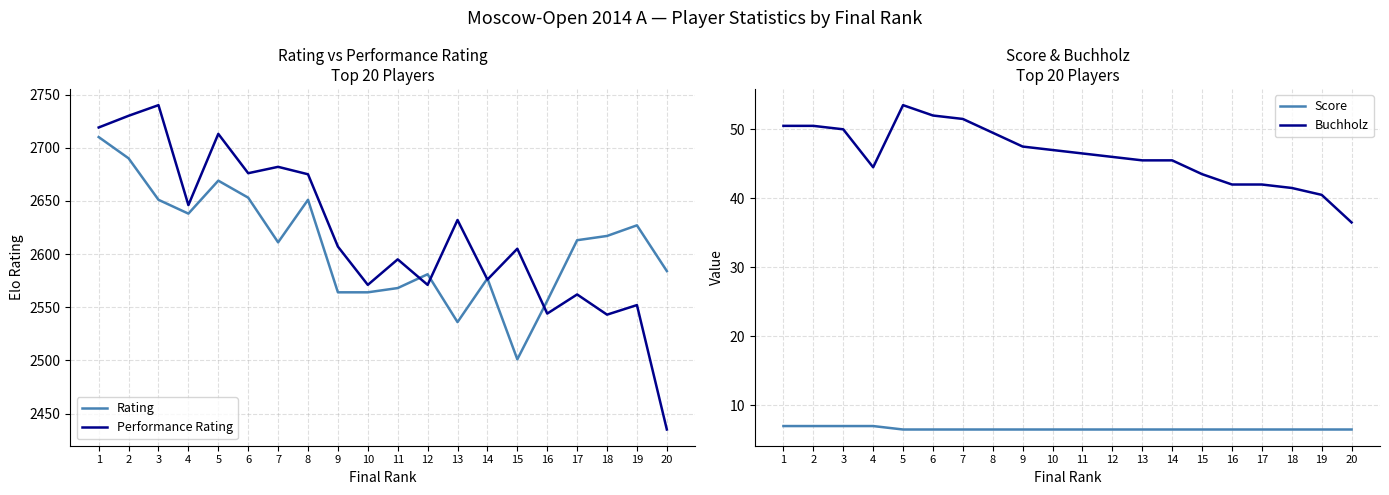

Reading left to right, extract all data points from this chart.

Rating: 1=2710.0	2=2690.0	3=2651.0	4=2638.0	5=2669.0	6=2653.0	7=2611.0	8=2651.0	9=2564.0	10=2564.0	11=2568.0	12=2581.0	13=2536.0	14=2577.0	15=2501.0	16=2556.0	17=2613.0	18=2617.0	19=2627.0	20=2584.0
Performance Rating: 1=2719.0	2=2730.0	3=2740.0	4=2646.0	5=2713.0	6=2676.0	7=2682.0	8=2675.0	9=2607.0	10=2571.0	11=2595.0	12=2571.0	13=2632.0	14=2576.0	15=2605.0	16=2544.0	17=2562.0	18=2543.0	19=2552.0	20=2435.0
Score: 1=7.0	2=7.0	3=7.0	4=7.0	5=6.5	6=6.5	7=6.5	8=6.5	9=6.5	10=6.5	11=6.5	12=6.5	13=6.5	14=6.5	15=6.5	16=6.5	17=6.5	18=6.5	19=6.5	20=6.5
Buchholz: 1=50.5	2=50.5	3=50.0	4=44.5	5=53.5	6=52.0	7=51.5	8=49.5	9=47.5	10=47.0	11=46.5	12=46.0	13=45.5	14=45.5	15=43.5	16=42.0	17=42.0	18=41.5	19=40.5	20=36.5